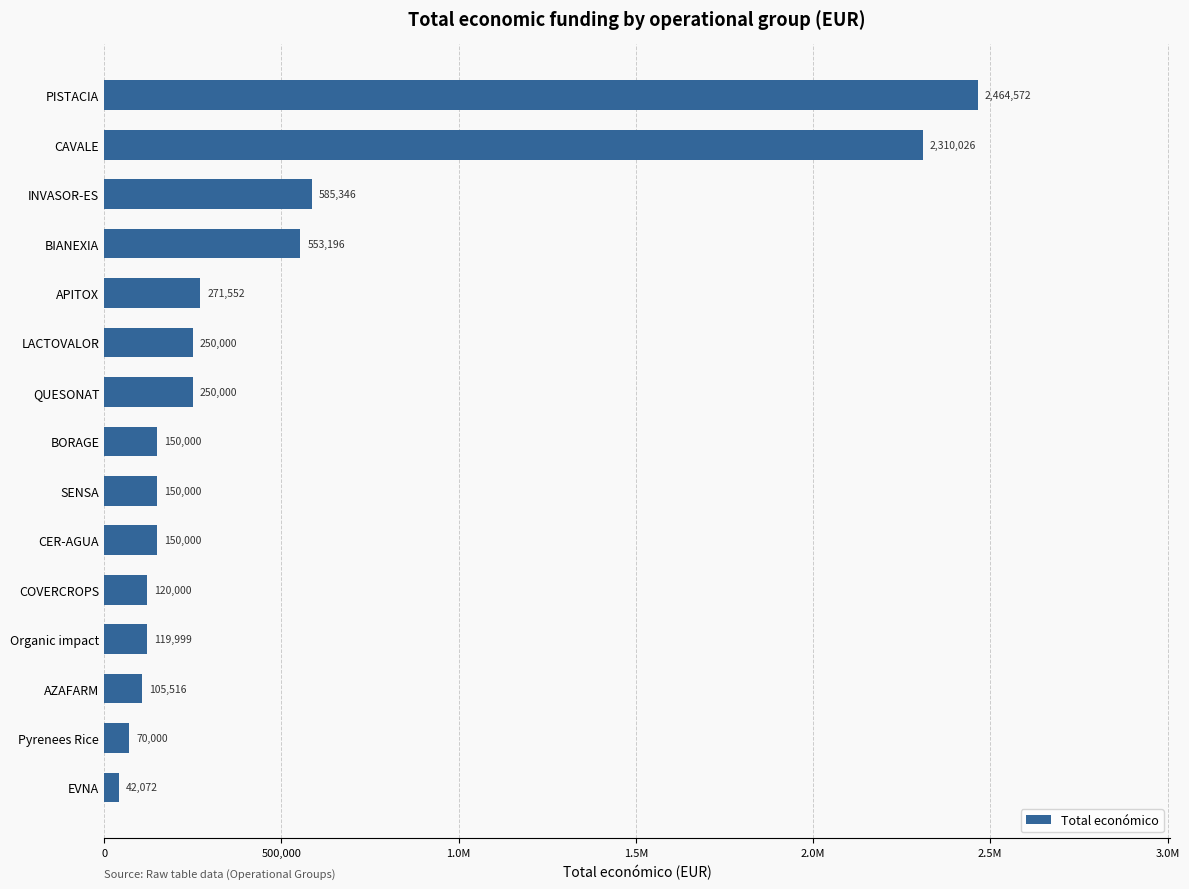

What is the maximum value shown in the chart?

2464572